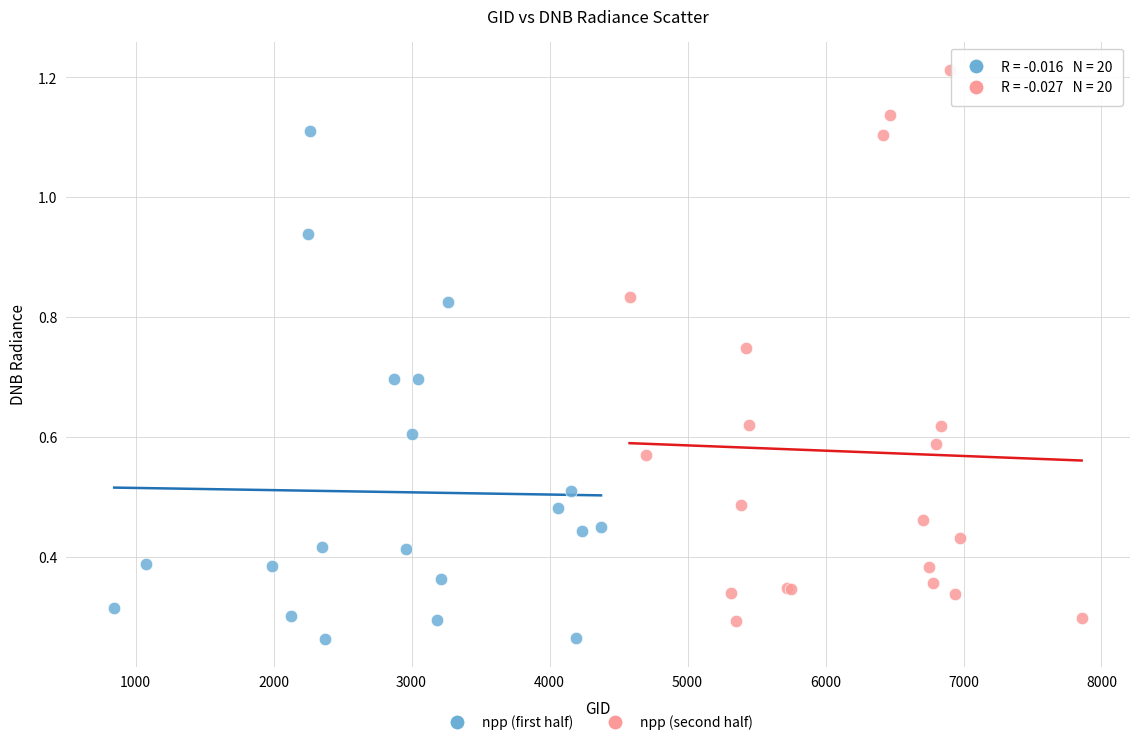

Which series contains the highest Y value?

npp (second half)